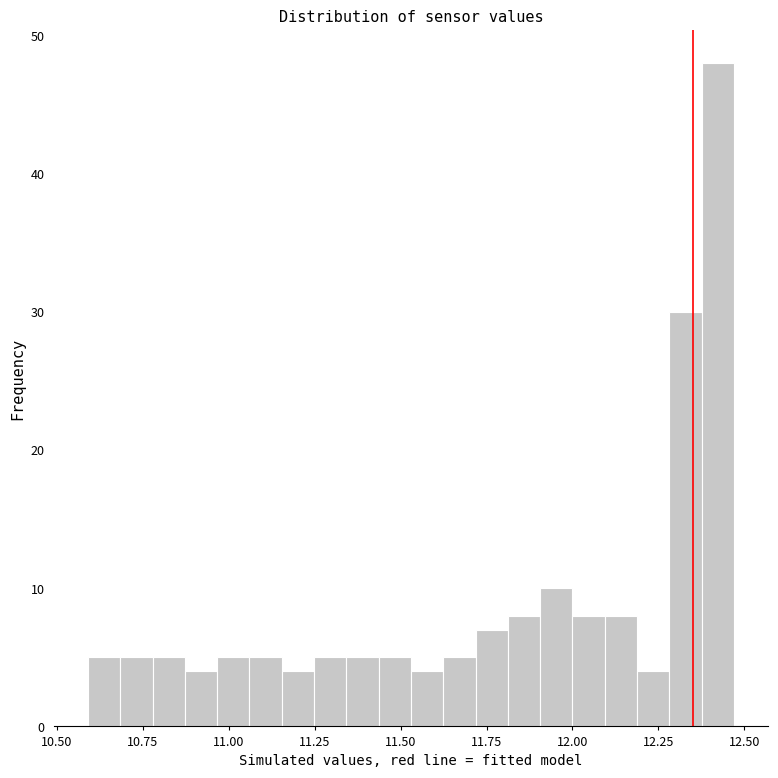

Around what value on the x-axis is the tallest bar? Give the approximate position of its centre, as read against the axis.

12.40